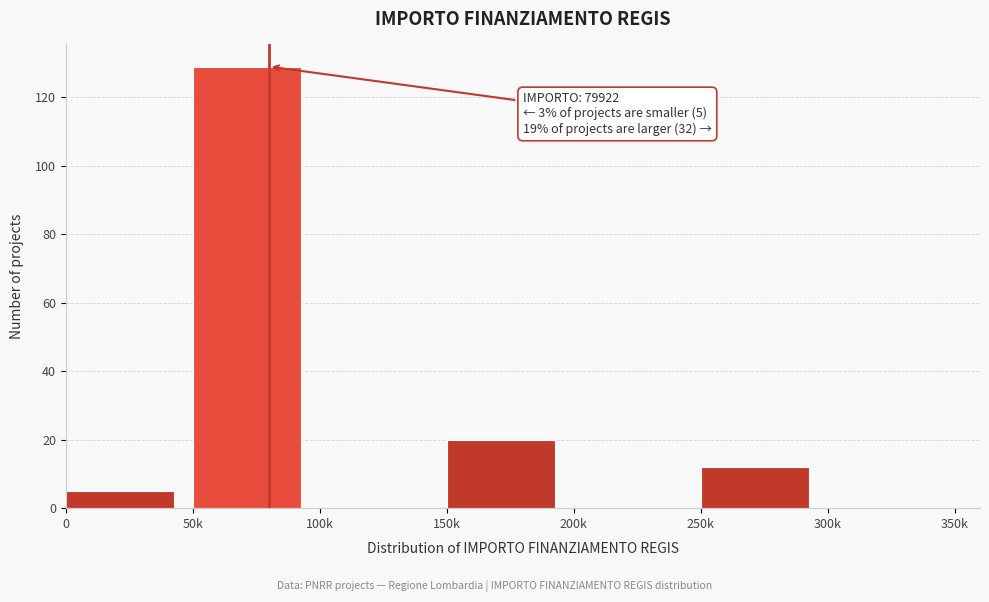

Reading left to right, transcribe all the data shown in this chart.

0=5	50k=129	100k=0	150k=20	200k=0	250k=12	300k=0